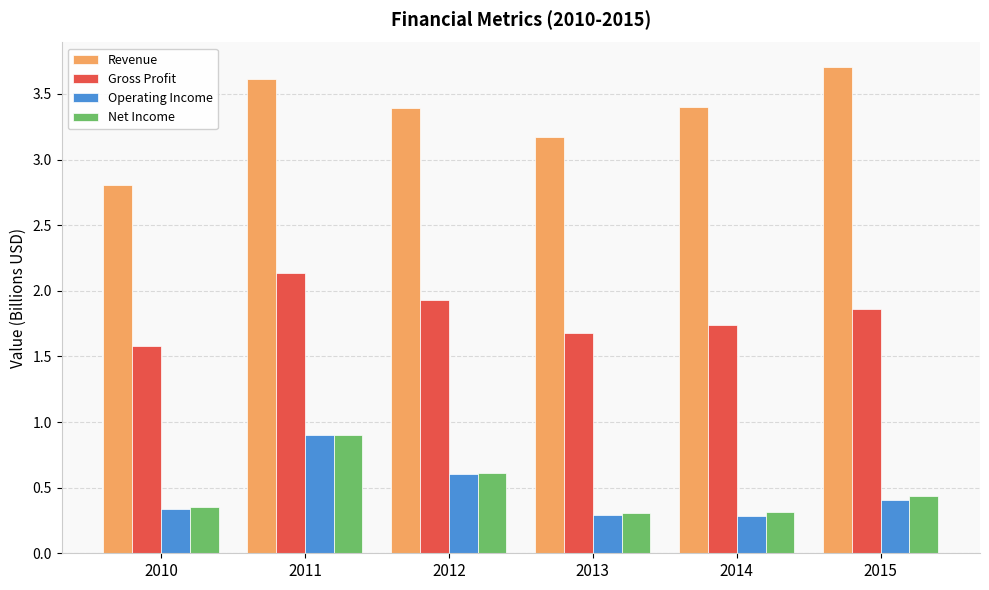

True or false: Revenue has a value of 6.1 at 2011.

False